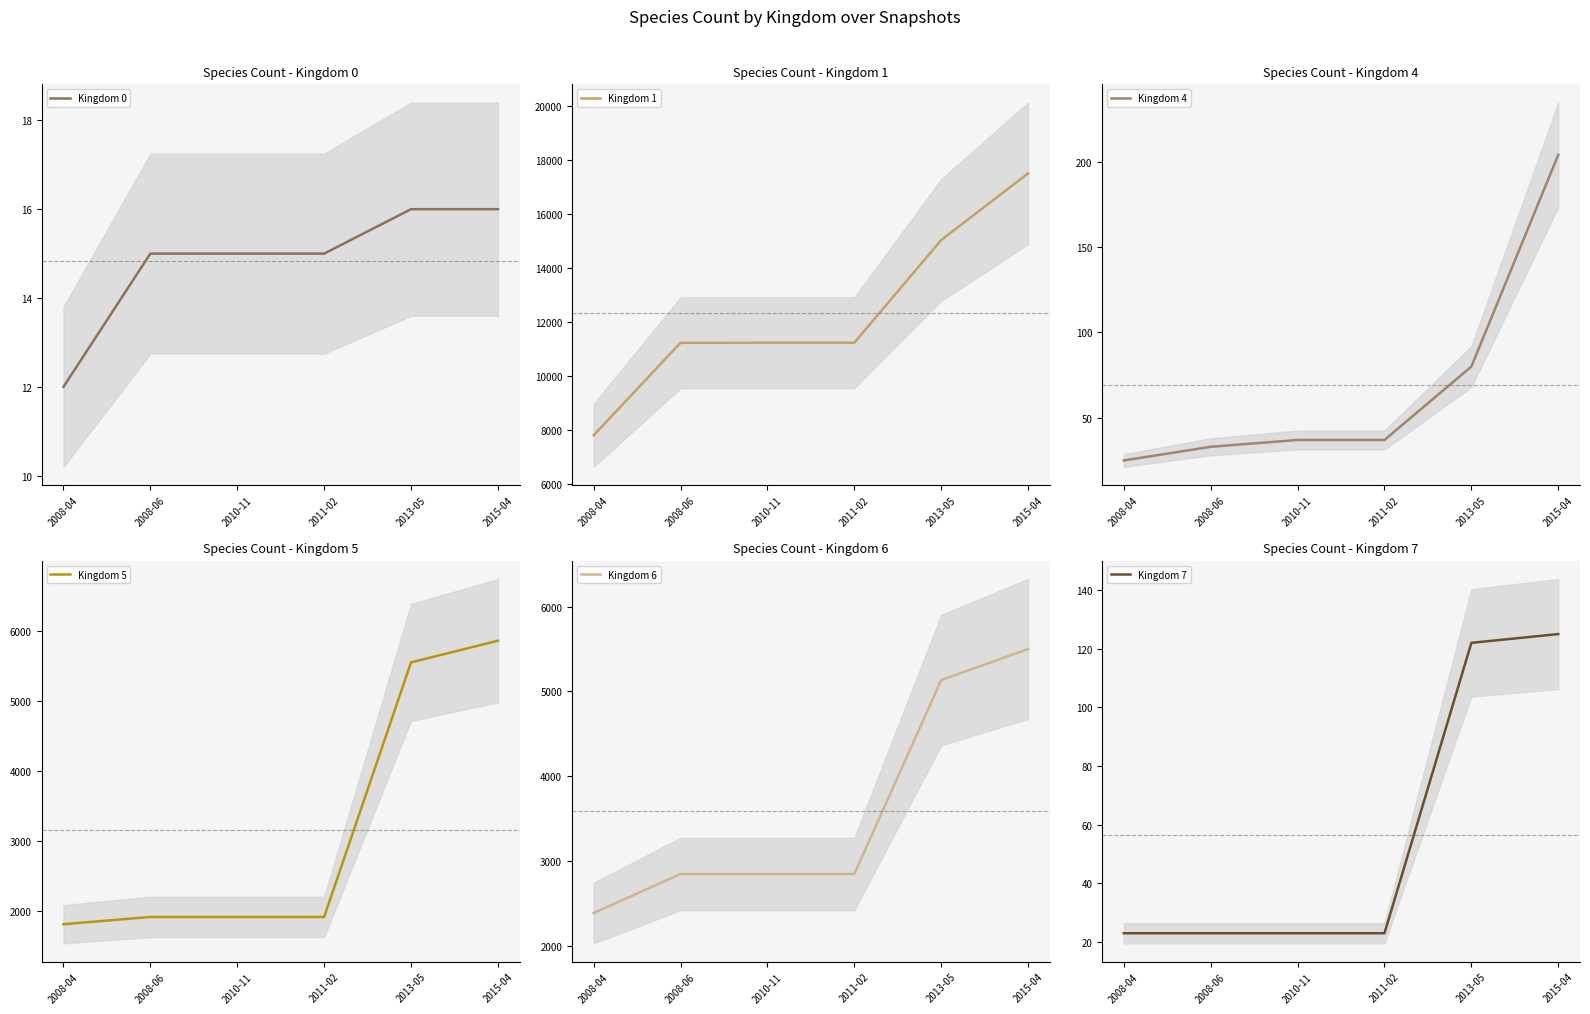

What is the difference between the highest and lowest values at 2011-02?

11206